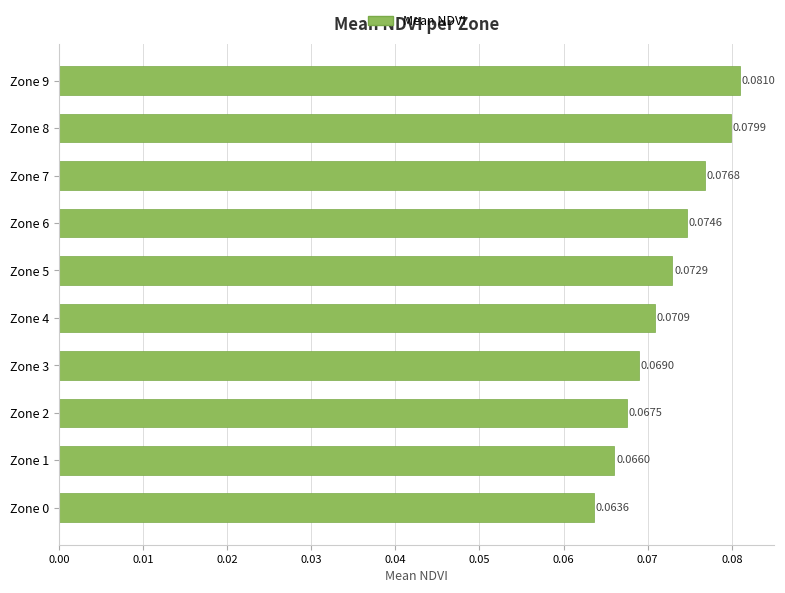

How many values are between 0 and 1?

10